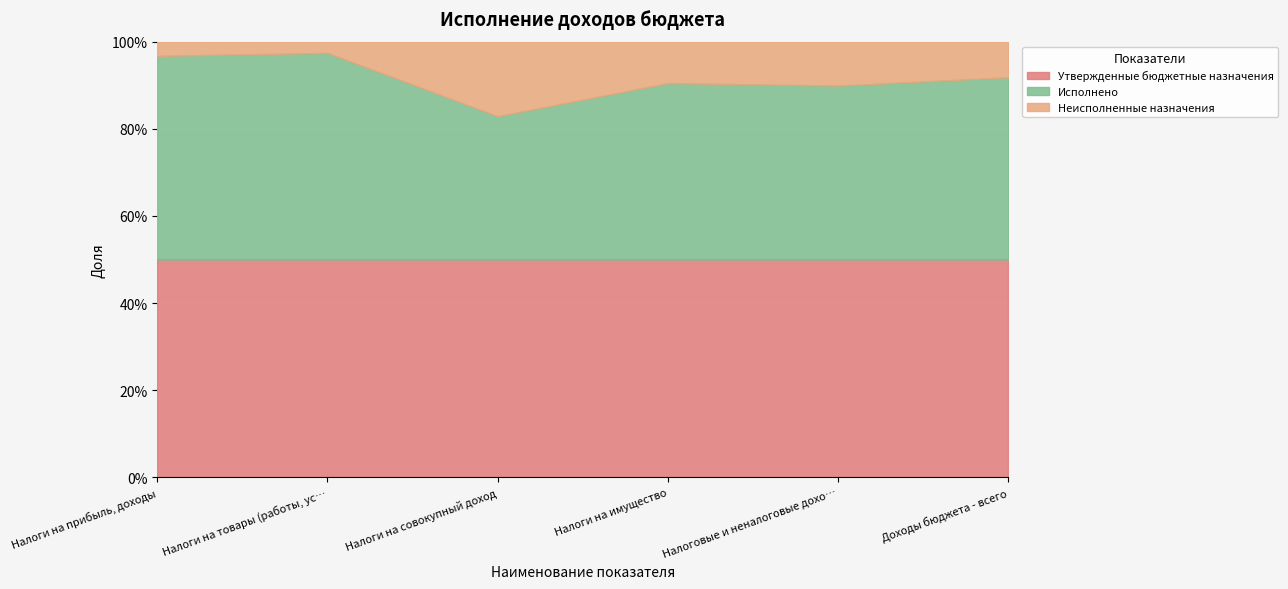

What is the average value of the Исполнено series?

7630147.5